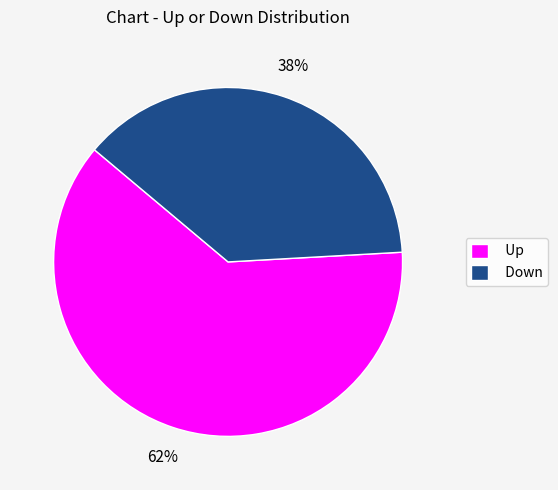

Is there any slice that represents more than half of the pie?

Yes